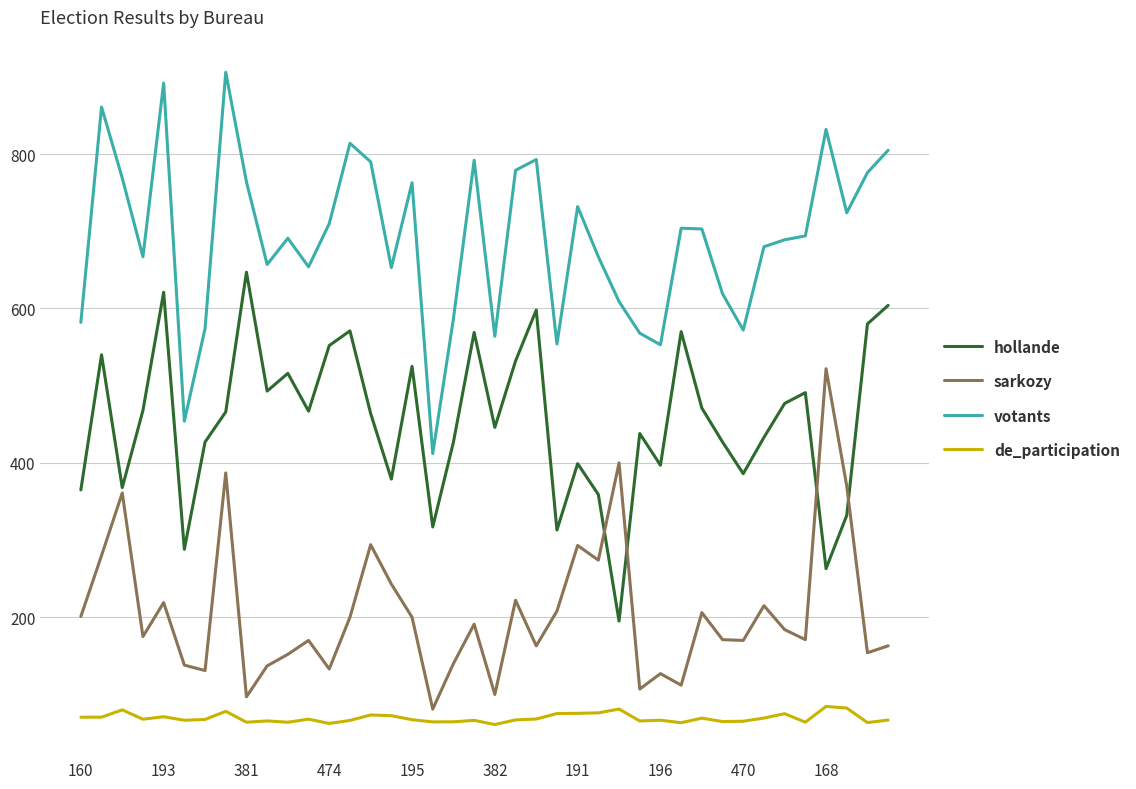

True or false: hollande and de_participation cross at least once.

False